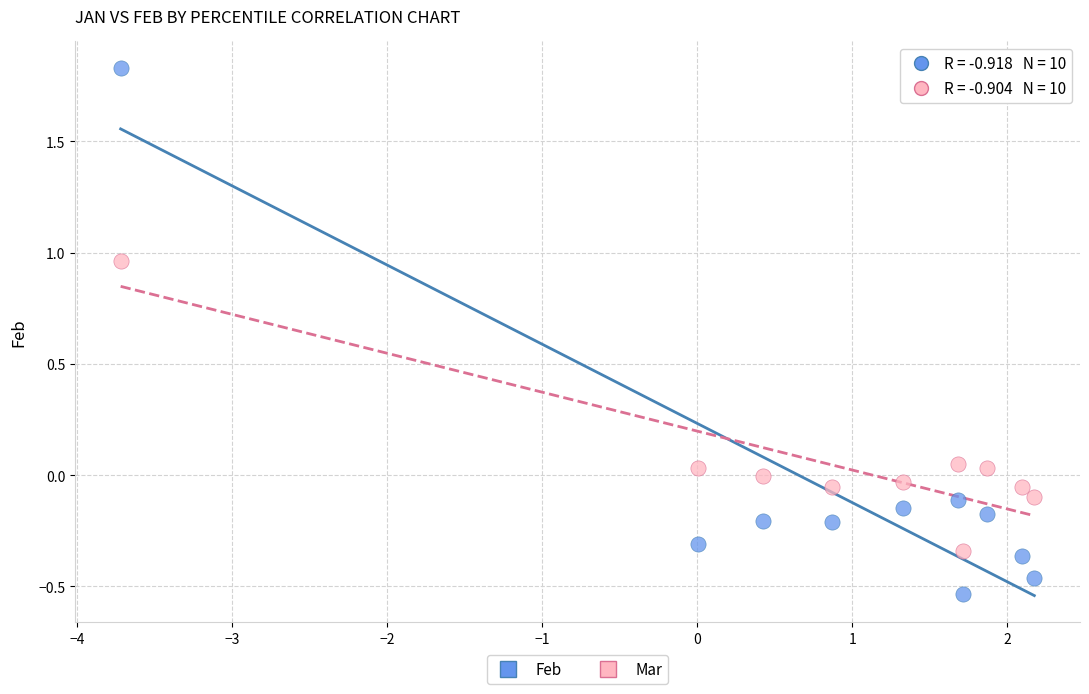

Which series has the widest spread of Y values?

Feb